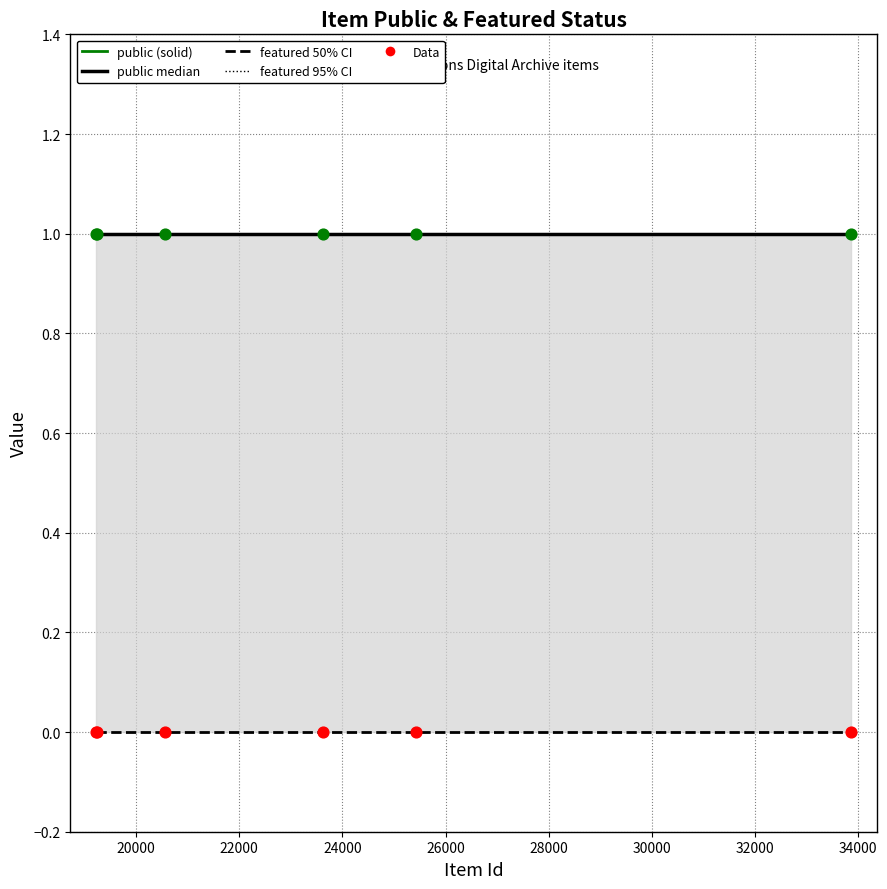

Is the value of public at 18000 greater than the value of featured data at 24000?

Yes